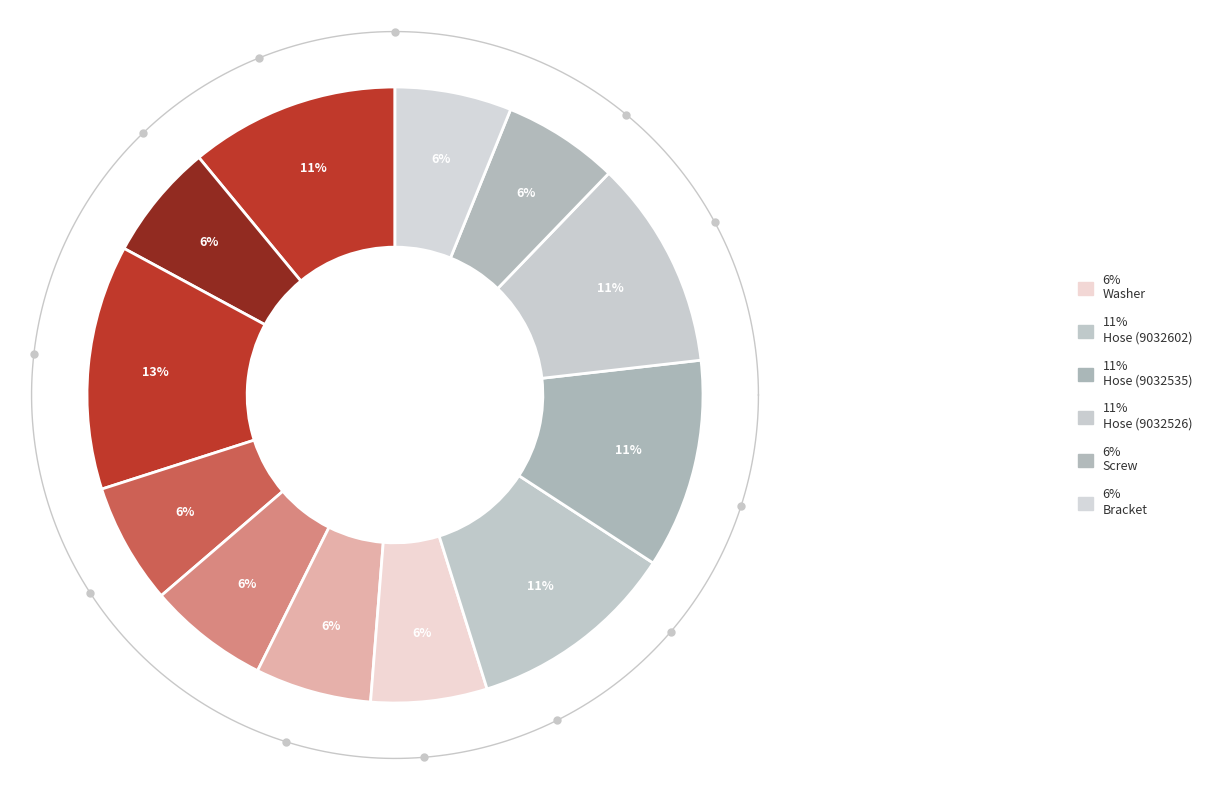

To the nearest percent, what is the difference between the largest and smallest slice percentages?

7%